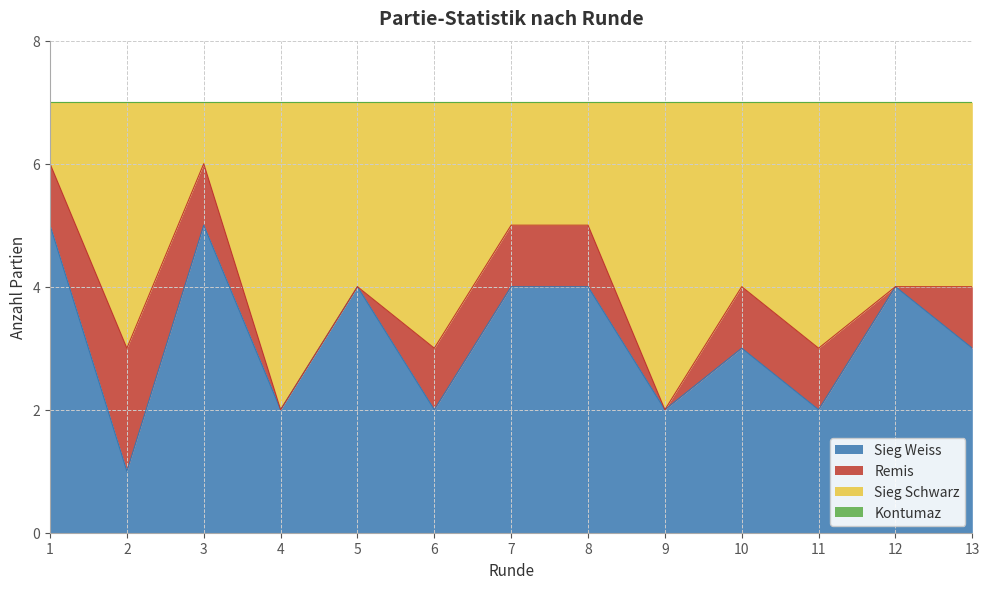

What is the total value across all series at 10?

7